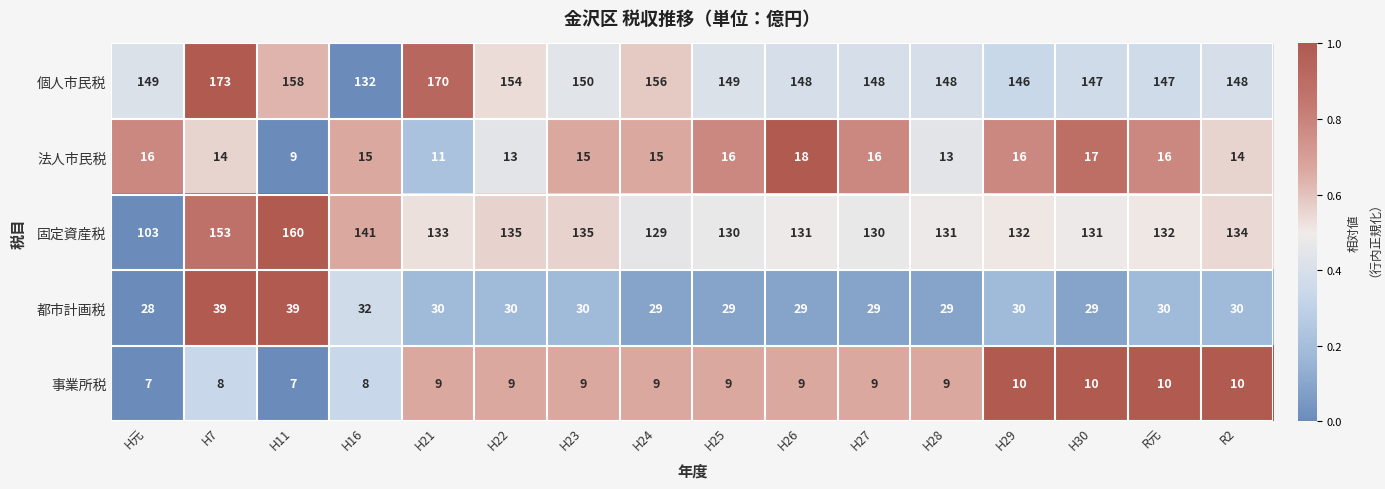

List the series in order of their peak value, lowest first.

事業所税, 法人市民税, 都市計画税, 固定資産税, 個人市民税